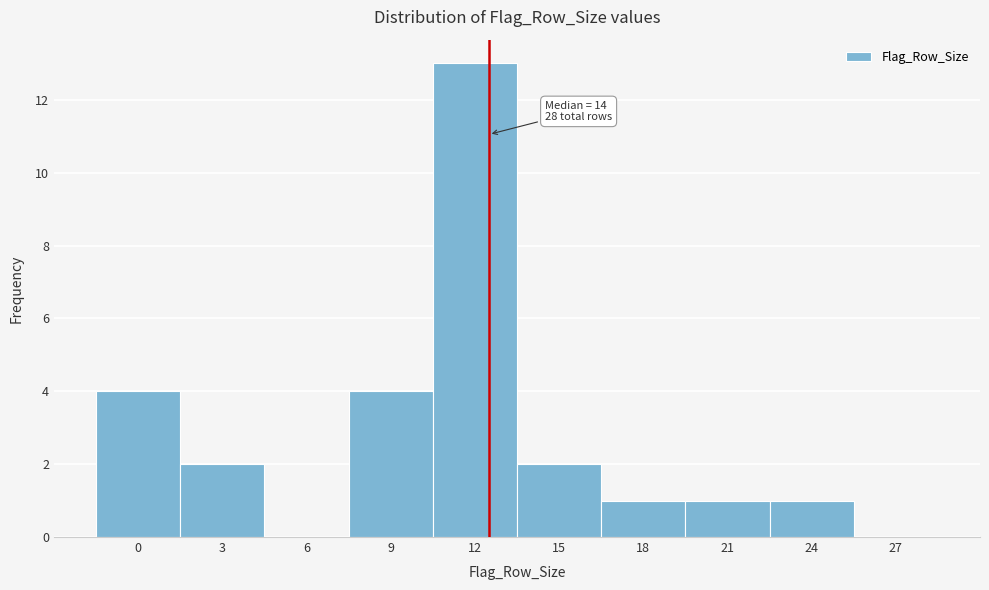

Reading left to right, transcribe all the data shown in this chart.

0=4	3=2	6=0	9=4	12=13	15=2	18=1	21=1	24=1	27=0